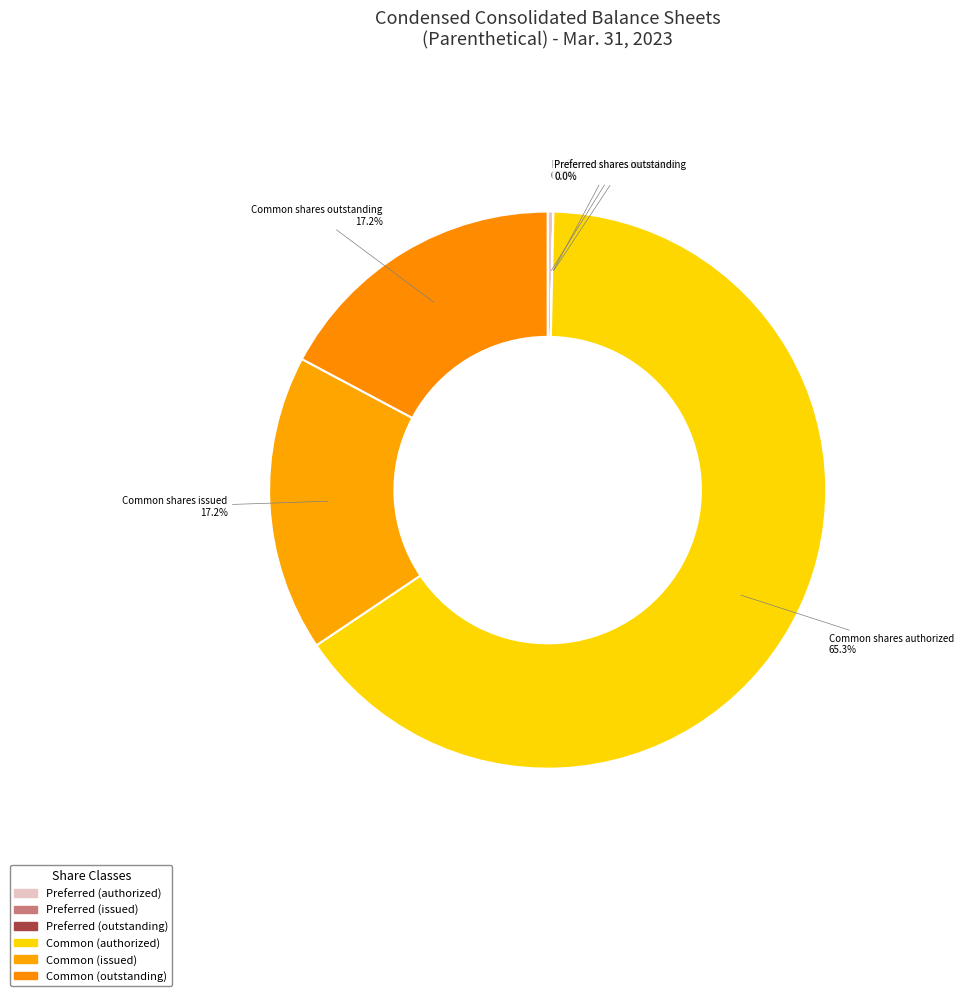

What percentage do Preferred shares authorized and Common shares authorized together represent?

65.6%